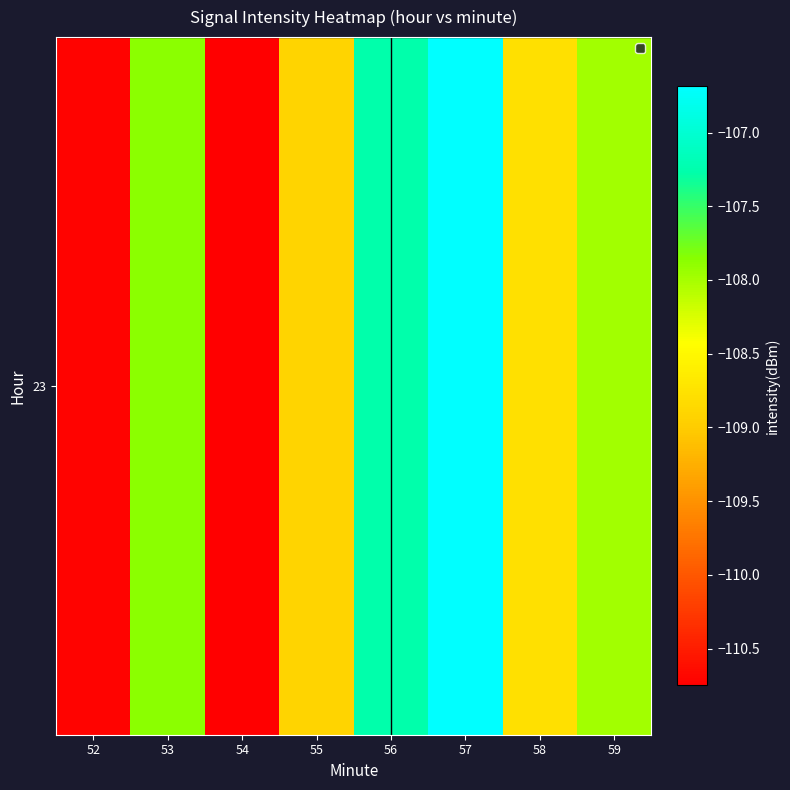

Reading left to right, extract all data points from this chart.

-110.7	-107.9	-110.8	-108.9	-107.3	-106.7	-108.8	-108.0